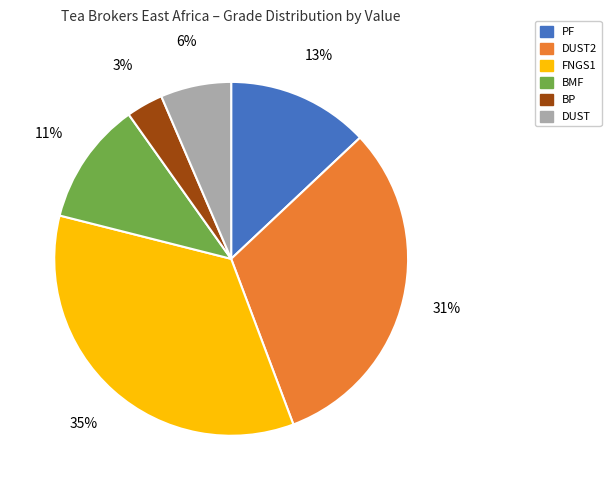

To the nearest percent, what is the average slice percentage?

17%